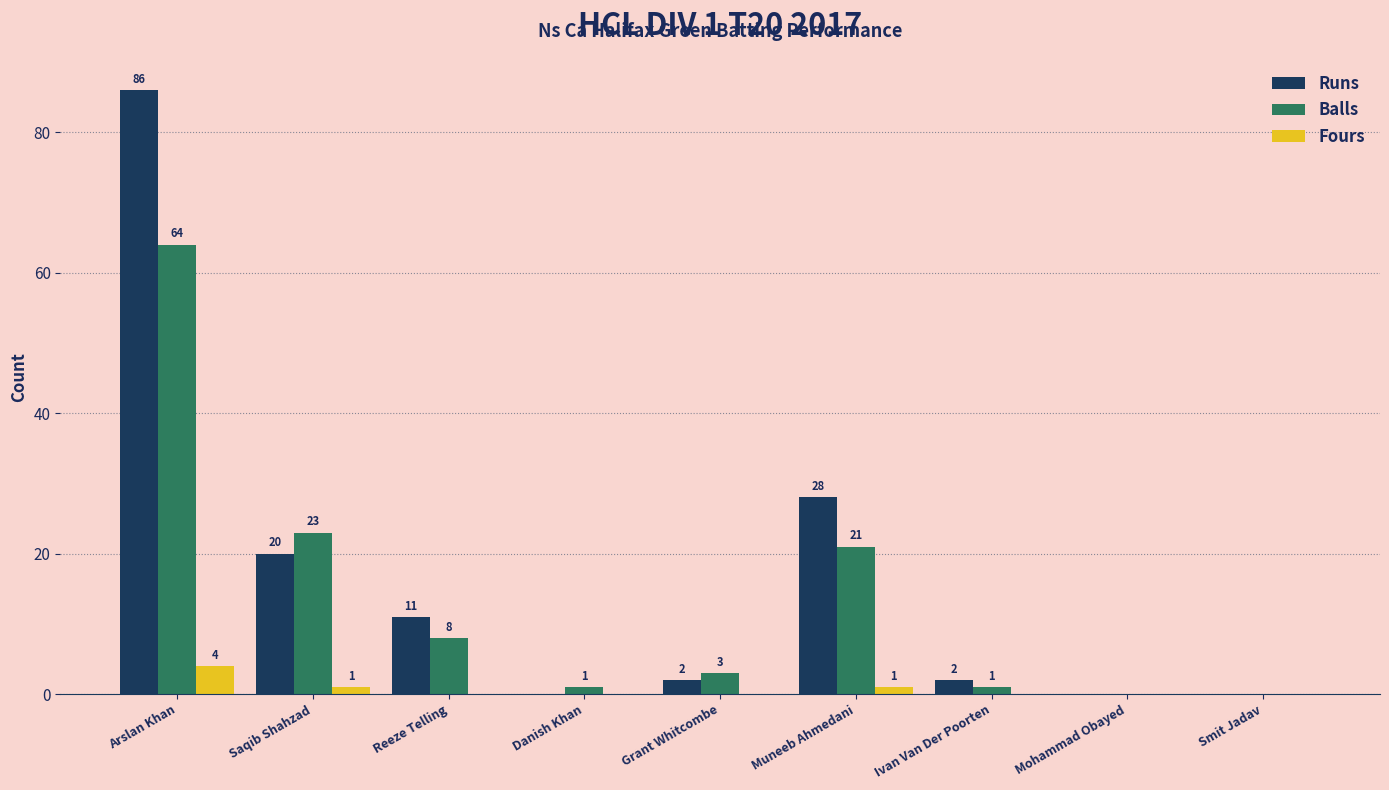

Which series has the widest spread of values?

Runs